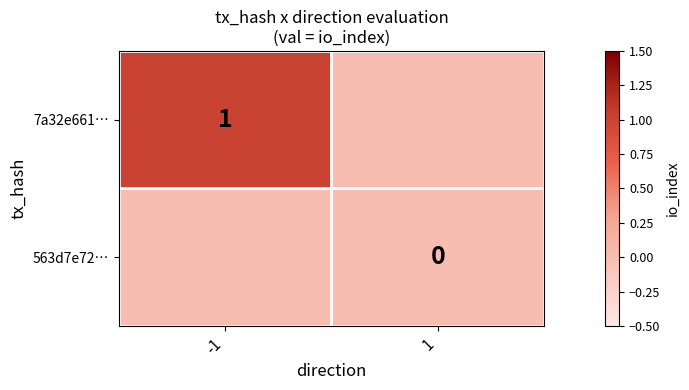

The value of 7a32e661… at -1 is 1. True or false?

True